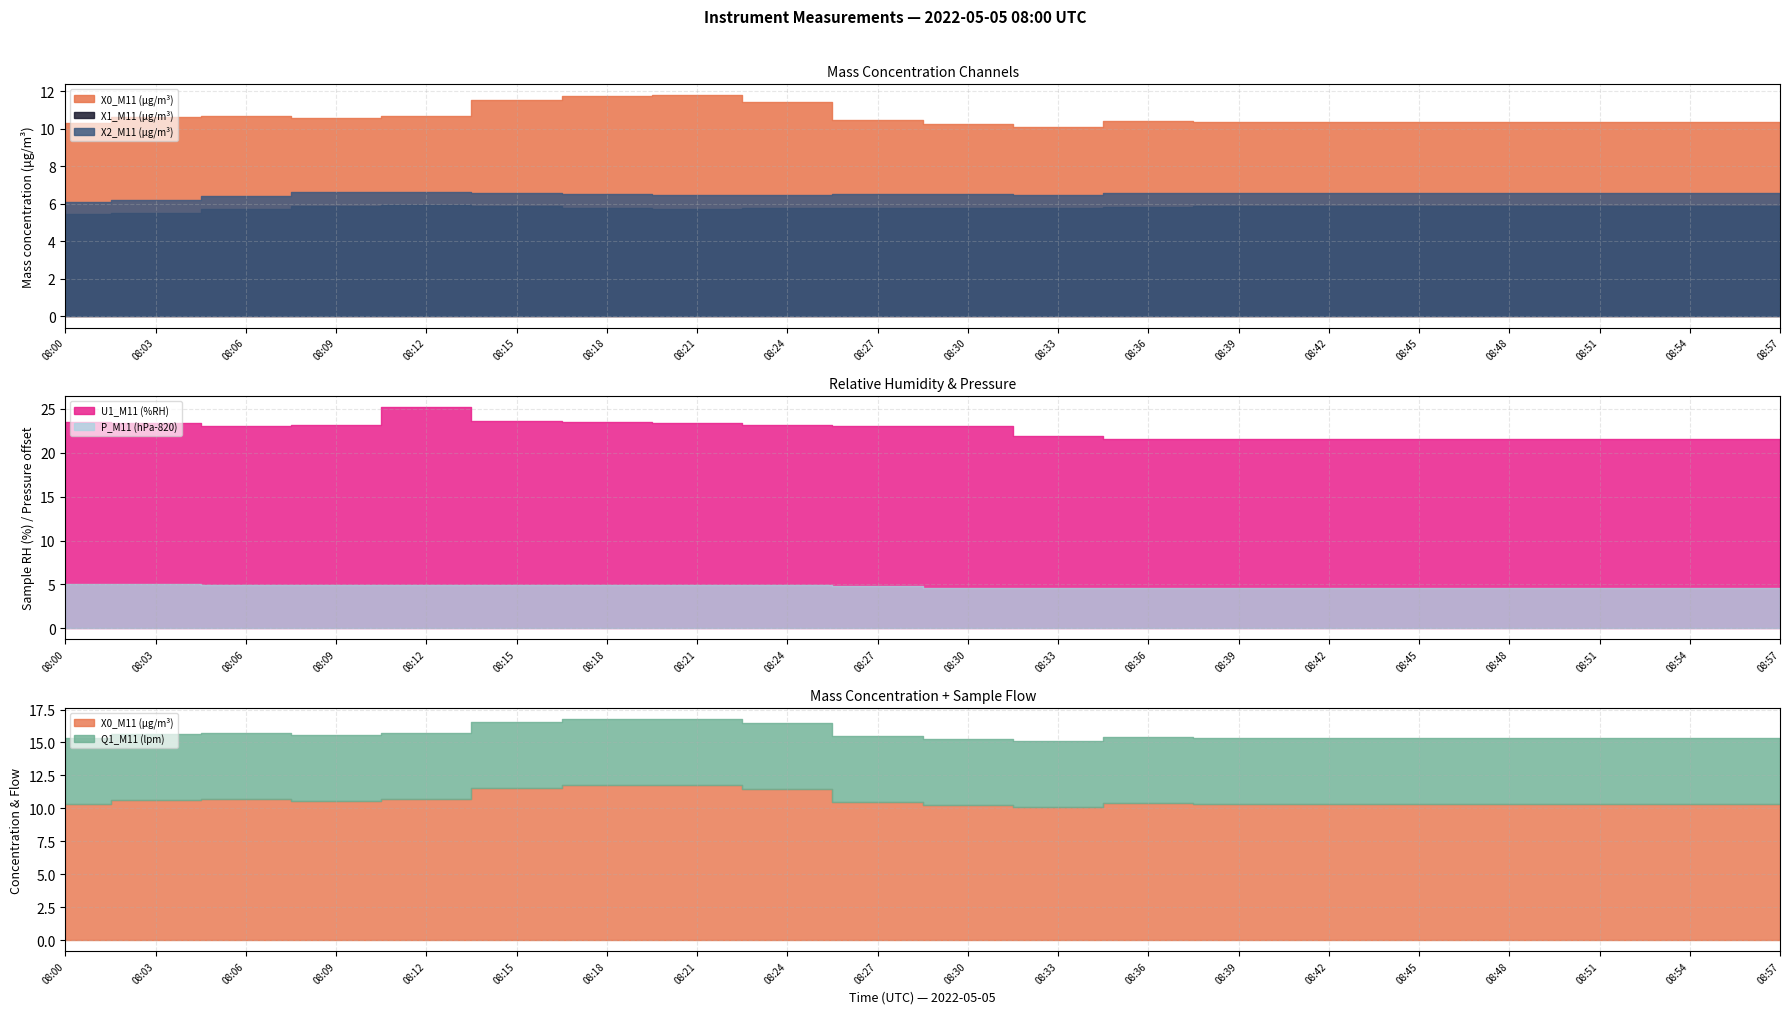

What is the total value across all series at 08:18?

57.5